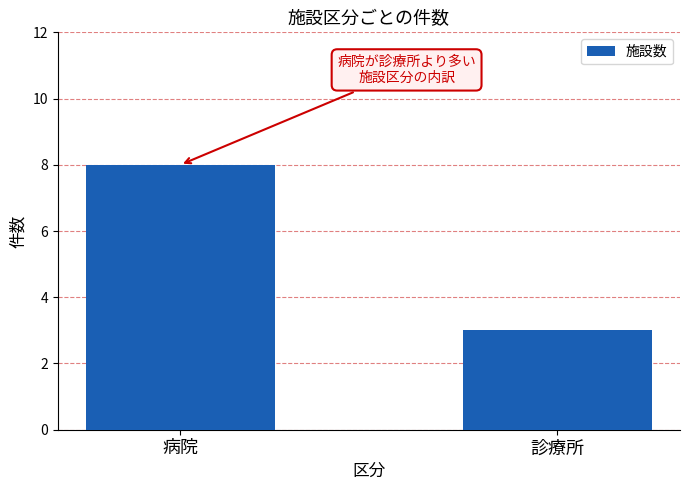

True or false: the data shows 3 at 診療所.

True